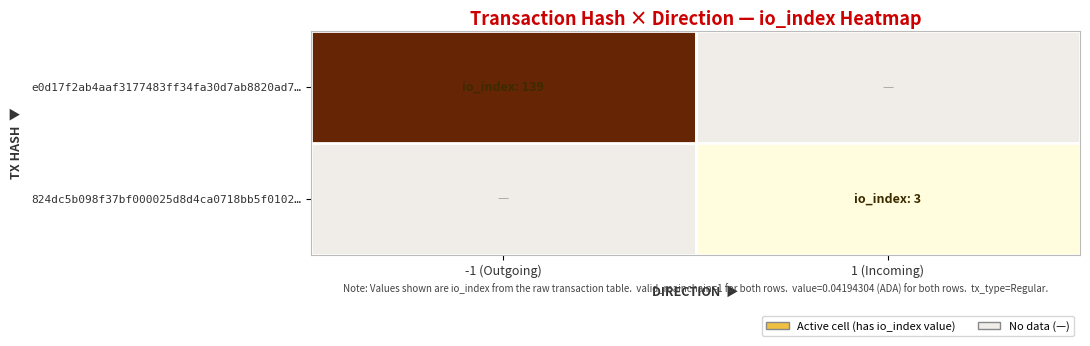

At -1 (Outgoing), list the series in order from largest to smallest.

e0d17f2ab4aaf3177483ff34fa30d7ab8820ad7…, 824dc5b098f37bf000025d8d4ca0718bb5f0102…